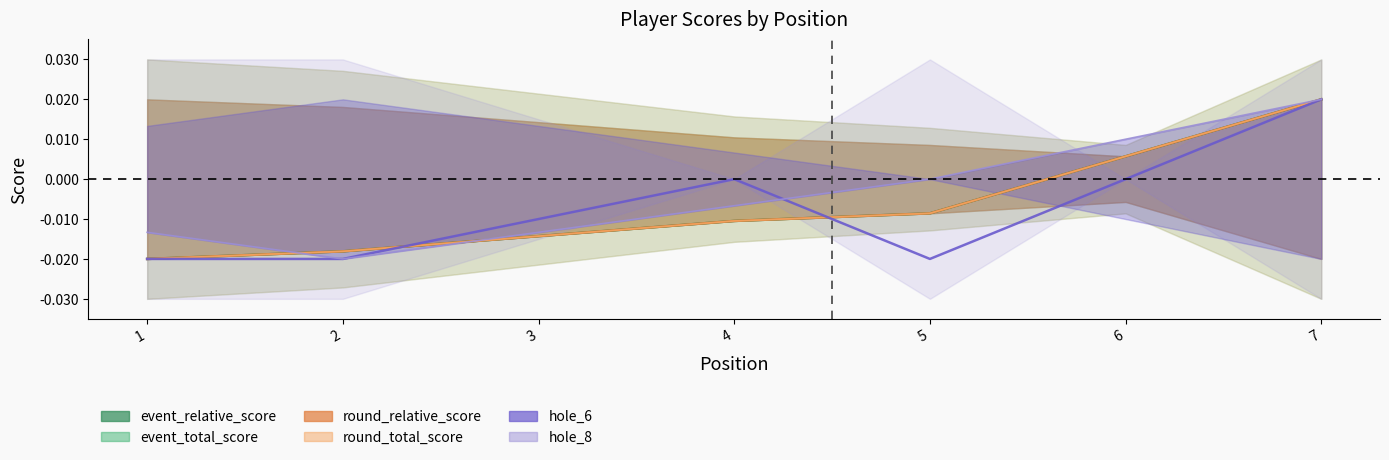

How many data points does each series have?

7